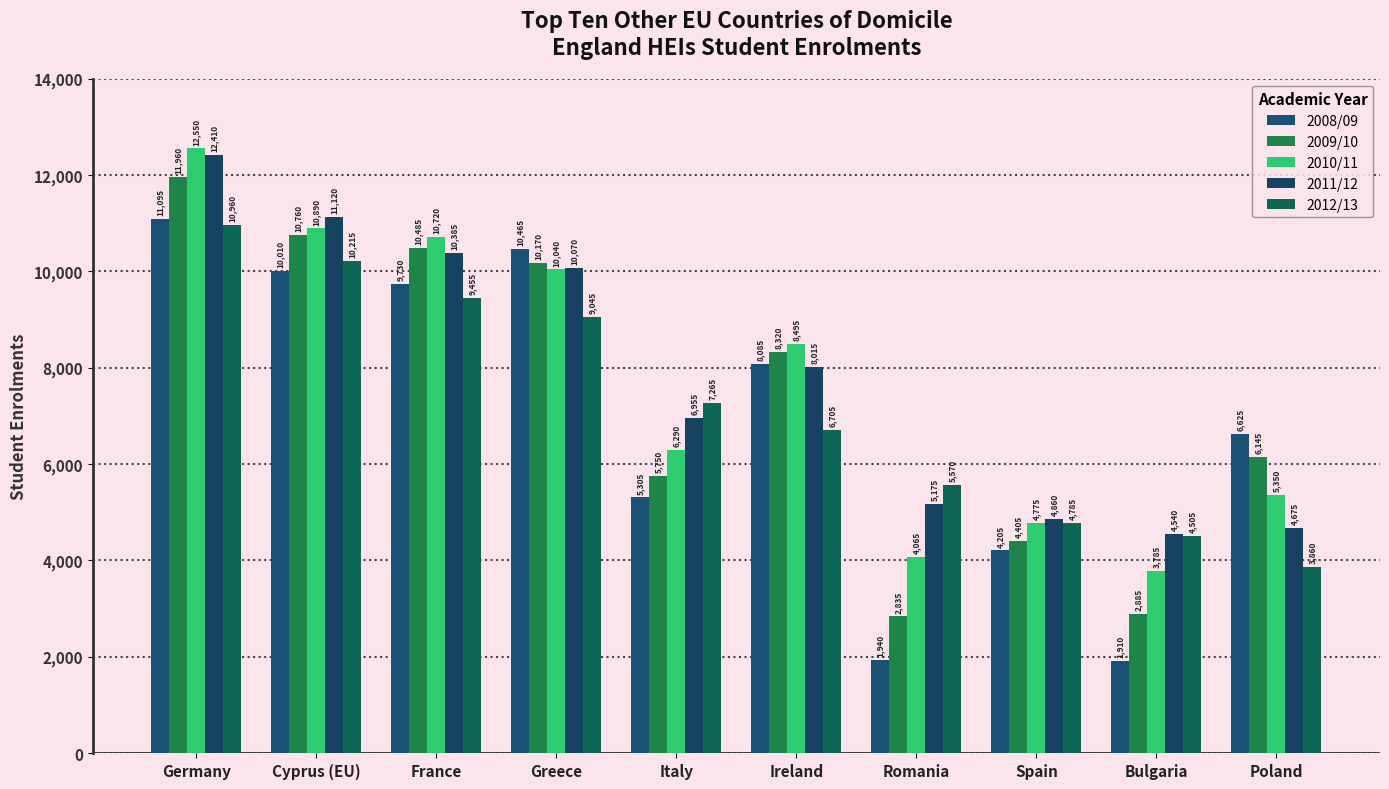

What is the label of the 7th bar from the left?

Romania